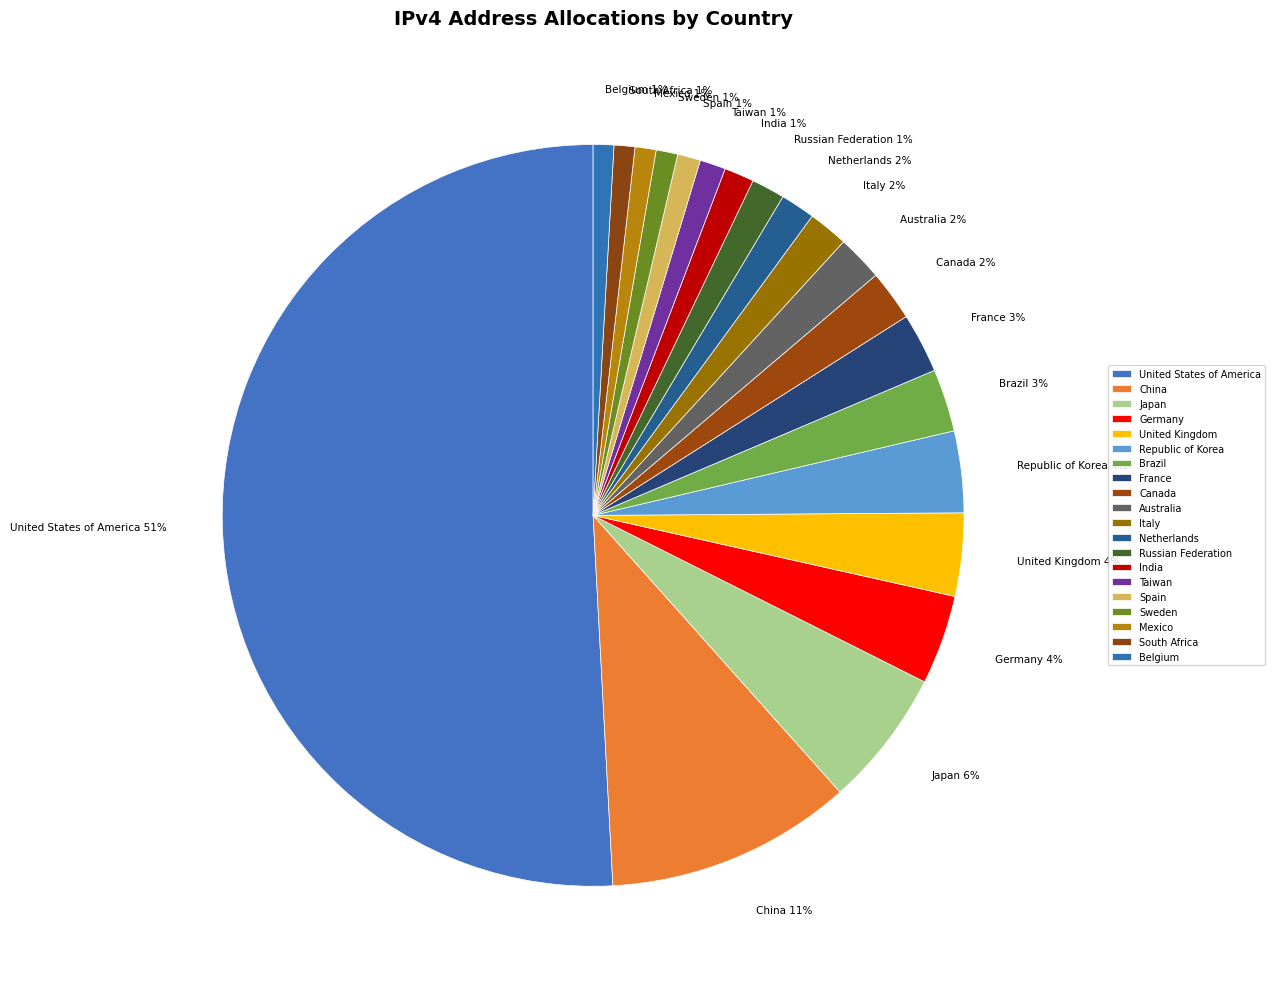

To the nearest percent, what is the combined percentage of Sweden and China?

12%